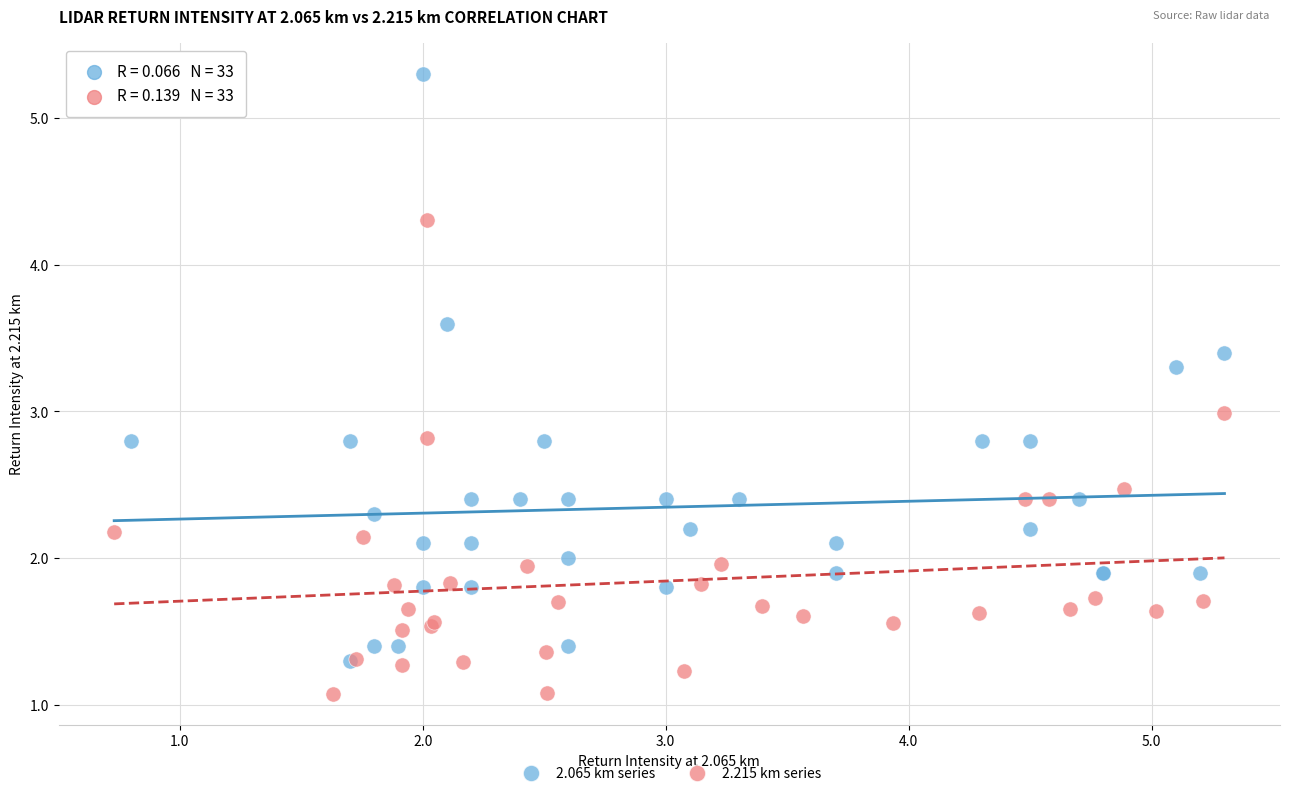

What are all the series names shown in the legend?

2.065 km series, 2.215 km series